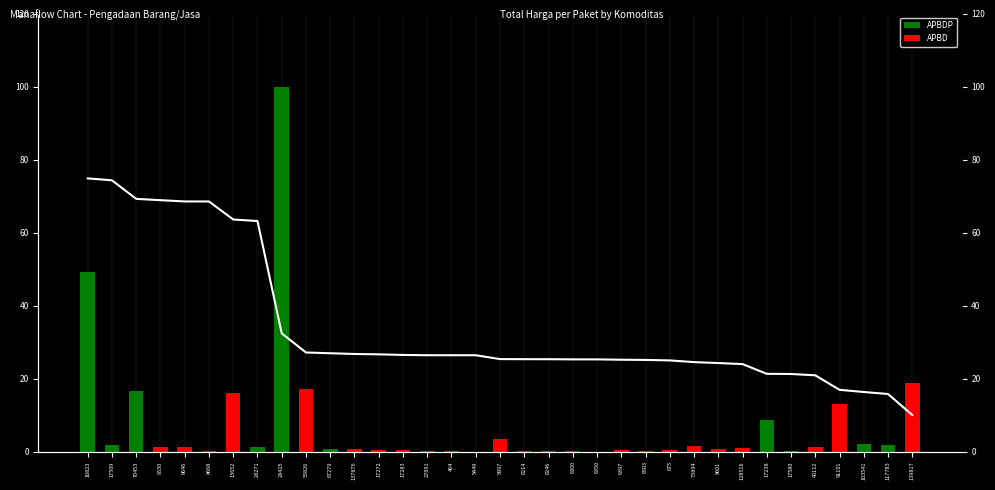

The value at 6350 is 9.5. True or false?

False